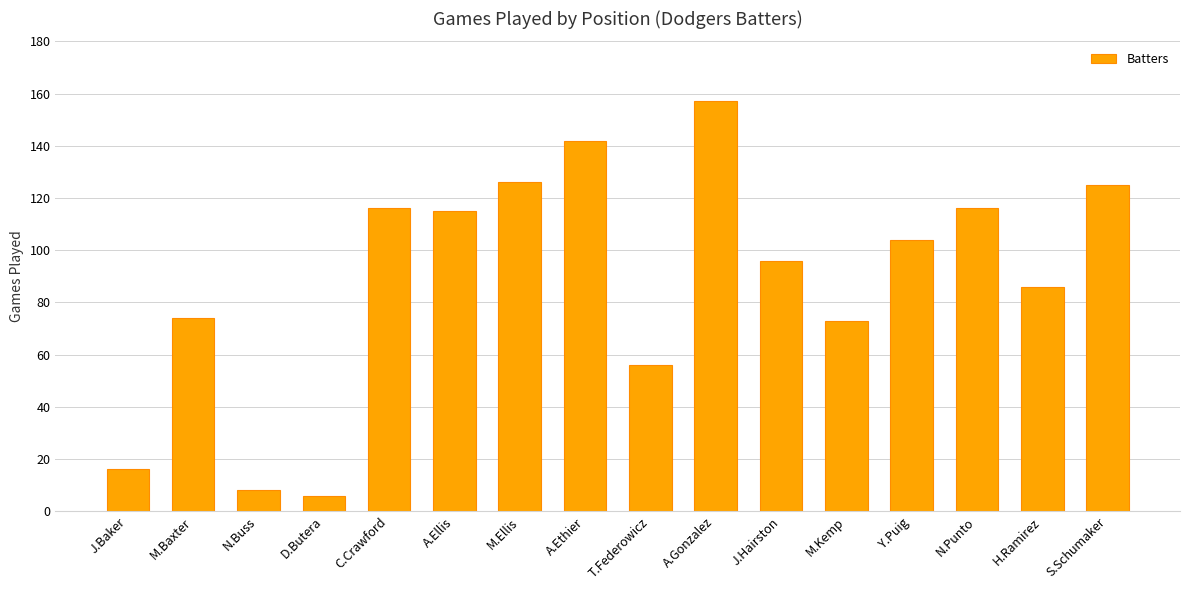

What position from the left is C.Crawford?

5